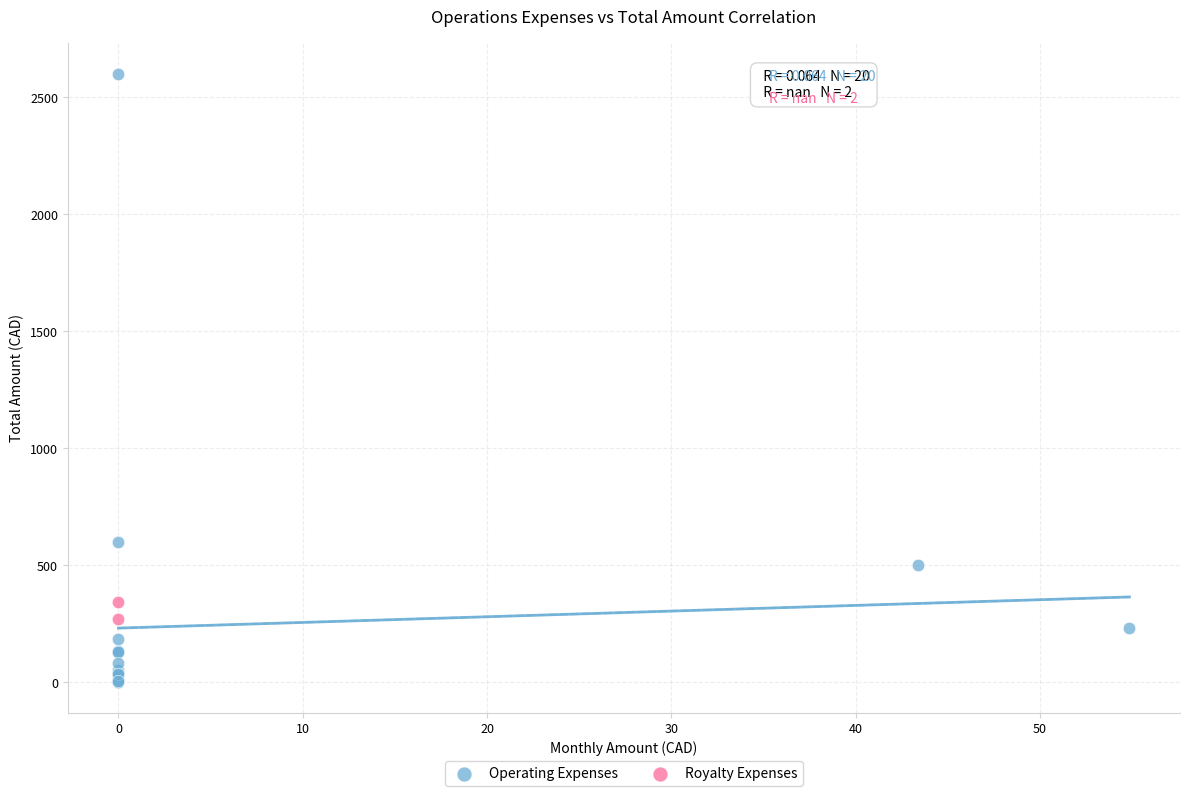

What are all the series names shown in the legend?

Operating Expenses, Royalty Expenses